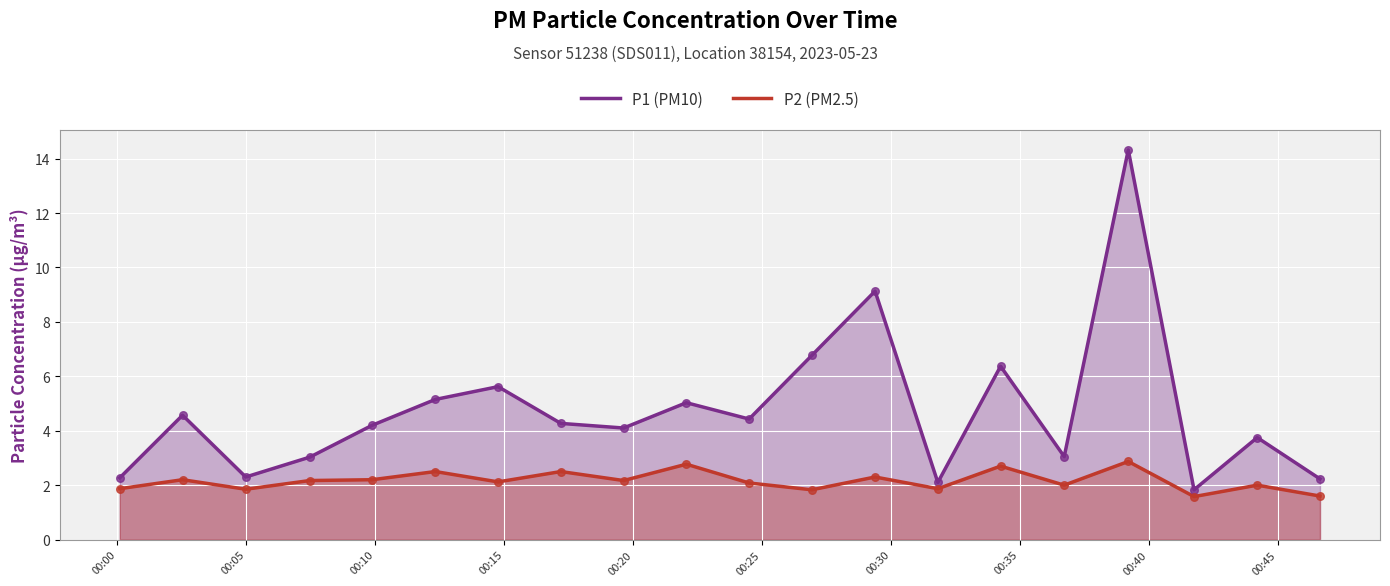

Which series has the largest total across all categories?

P1 (PM10)